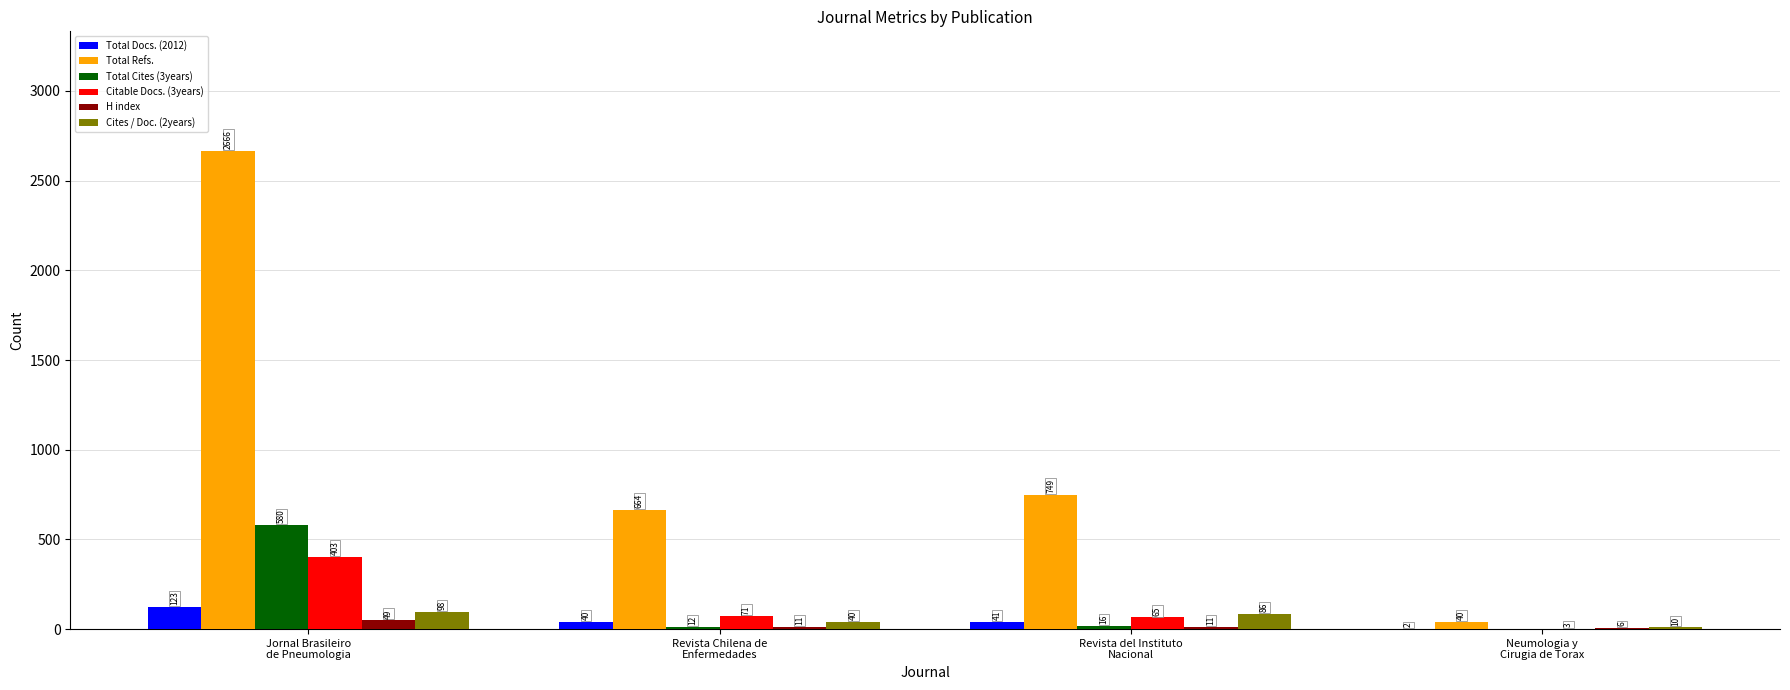

What are all the series names shown in the legend?

Total Docs. (2012), Total Refs., Total Cites (3years), Citable Docs. (3years), H index, Cites / Doc. (2years)